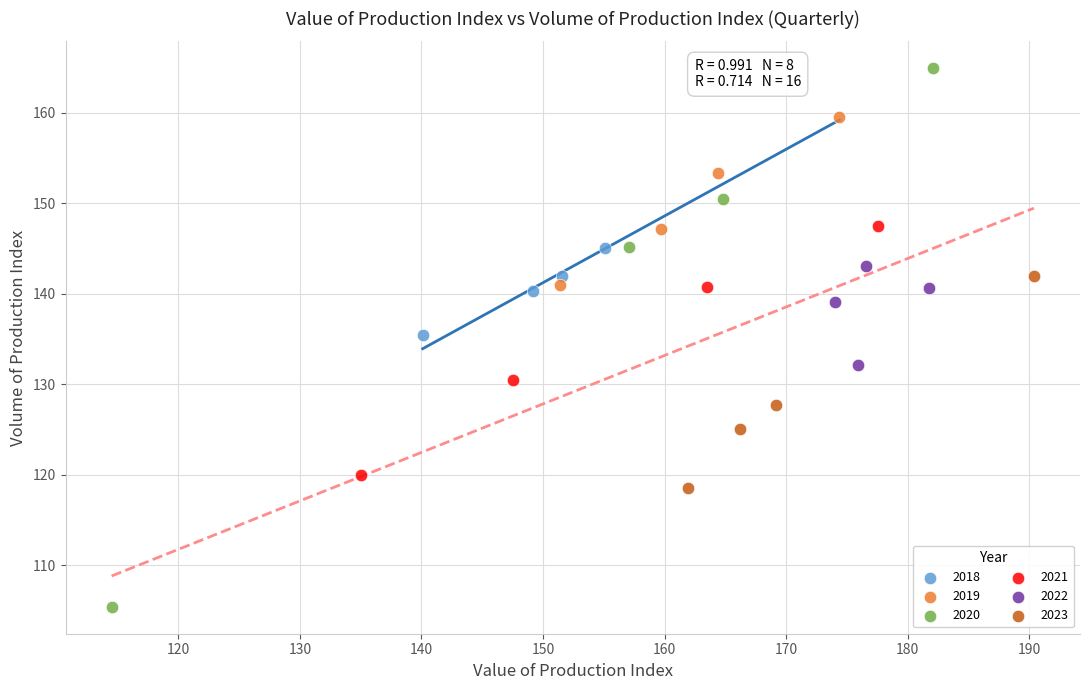

Which series has the widest spread of Y values?

2020